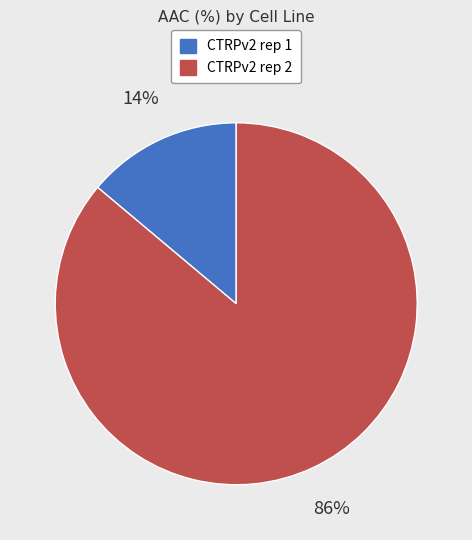

Is it true that CTRPv2 rep 1 is 14% of the pie?

True